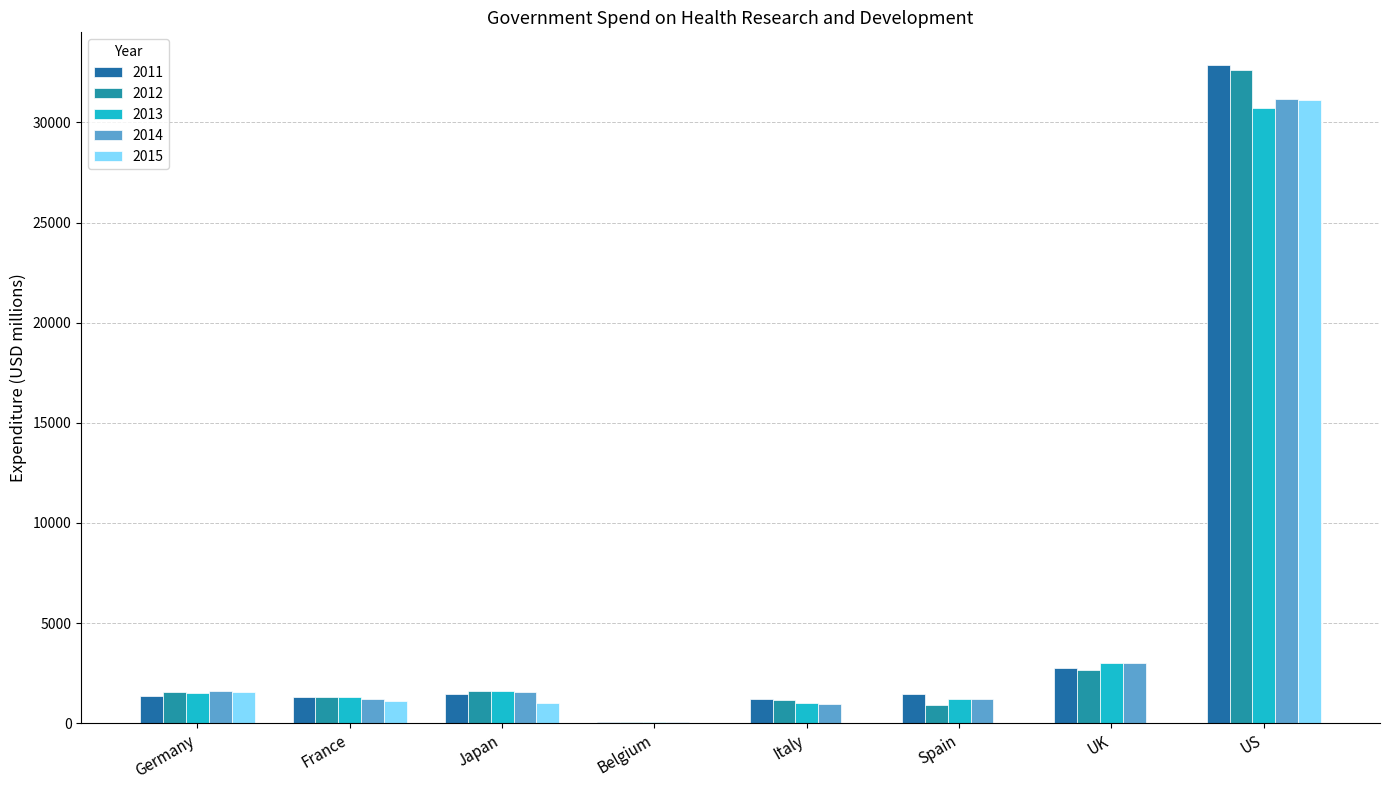

What is the sum of all 2015 values?

34796.6